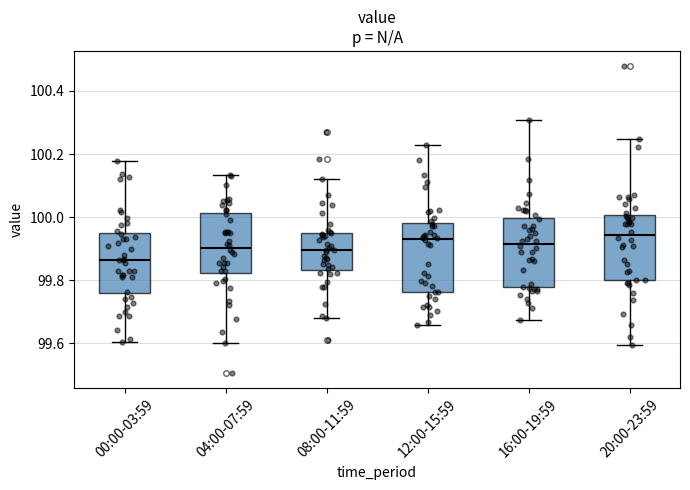

Reading left to right, transcribe this box plot: for each box, give where its median line is, the range the box spans, and where its two whiskers end, as read against the y-axis. The values are not printed on the chart, so give them approximately, as read against the axis.

00:00-03:59: median 99.86, box 99.76 to 99.94, whiskers 99.60 to 100.18
04:00-07:59: median 99.90, box 99.82 to 100.02, whiskers 99.60 to 100.14
08:00-11:59: median 99.90, box 99.84 to 99.96, whiskers 99.68 to 100.12
12:00-15:59: median 99.94, box 99.76 to 99.98, whiskers 99.66 to 100.22
16:00-19:59: median 99.92, box 99.78 to 100.00, whiskers 99.68 to 100.30
20:00-23:59: median 99.94, box 99.80 to 100.00, whiskers 99.60 to 100.24